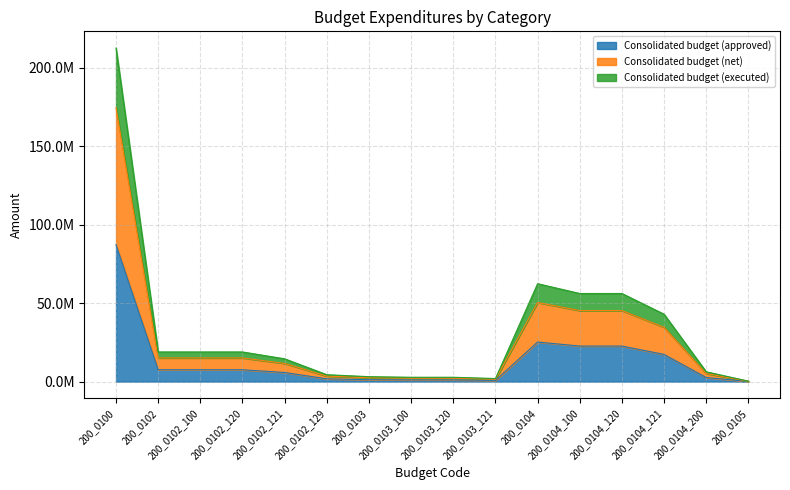

The Consolidated budget (net) series shows 80045212.2 at 200_0104. True or false?

False